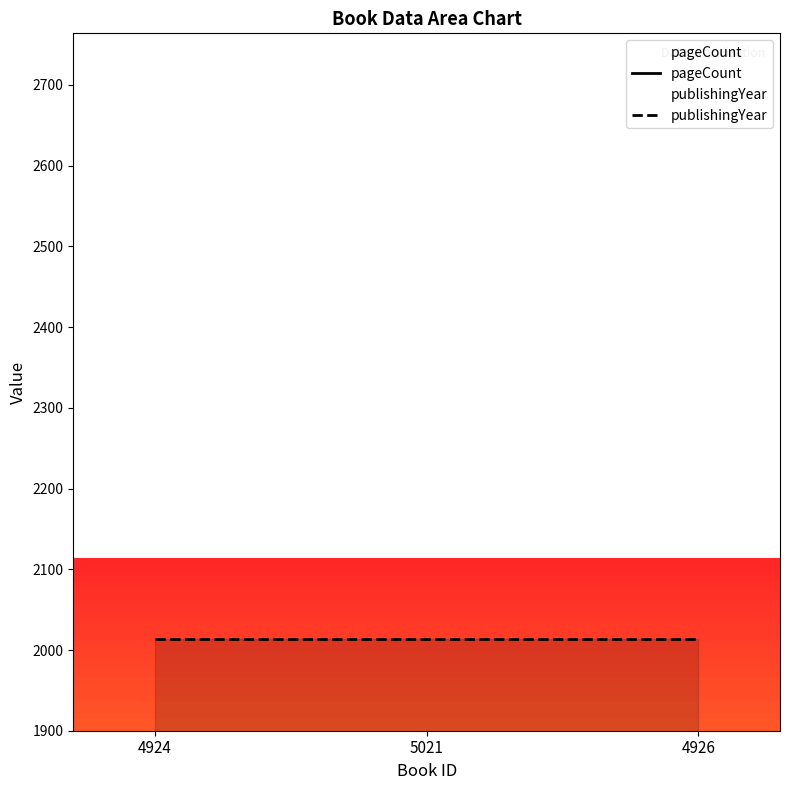

Does the chart have visible grid lines?

No